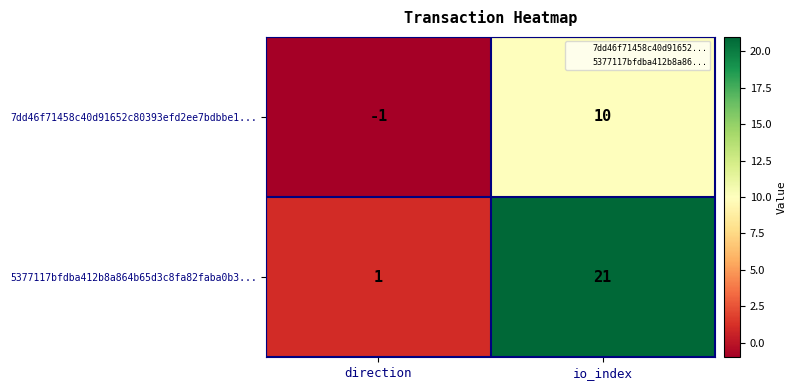

What is the difference between the highest and lowest values at direction?

2